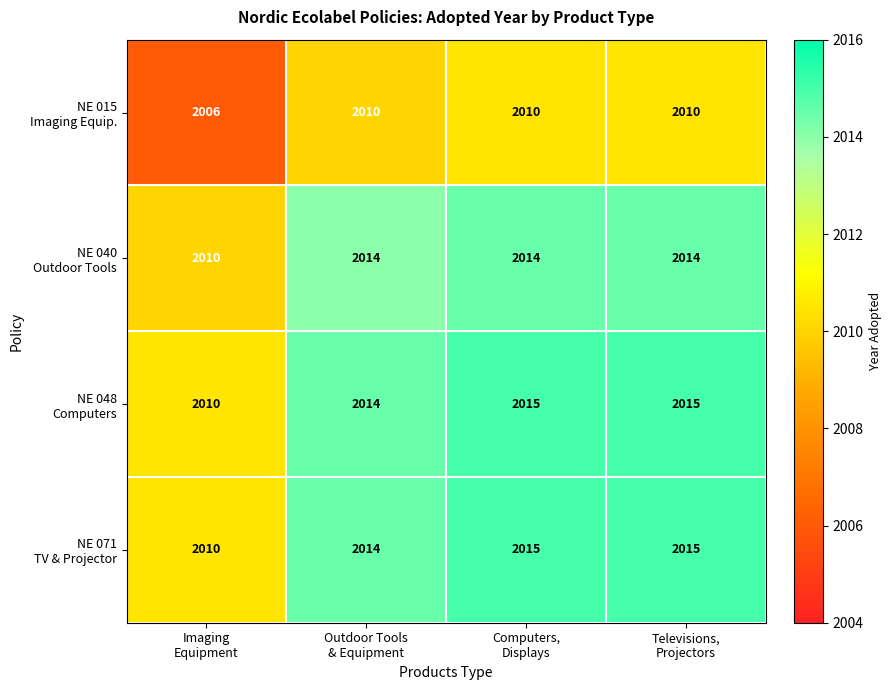

At how many categories does at least one series exceed 2013?

3